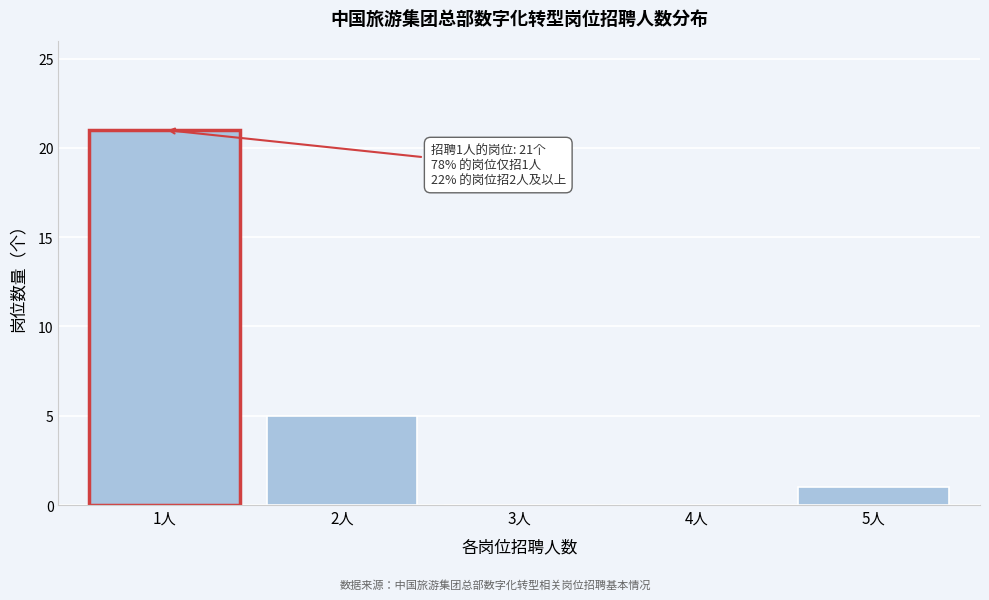

Reading right to left, extract all data points from this chart.

5人=1	4人=0	3人=0	2人=5	1人=21